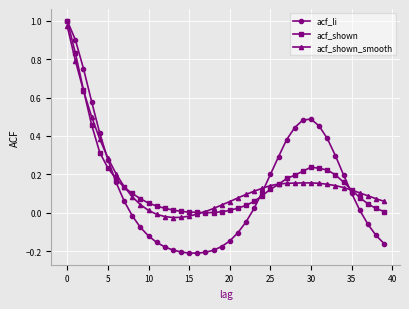

How many lines are shown in the chart?

3